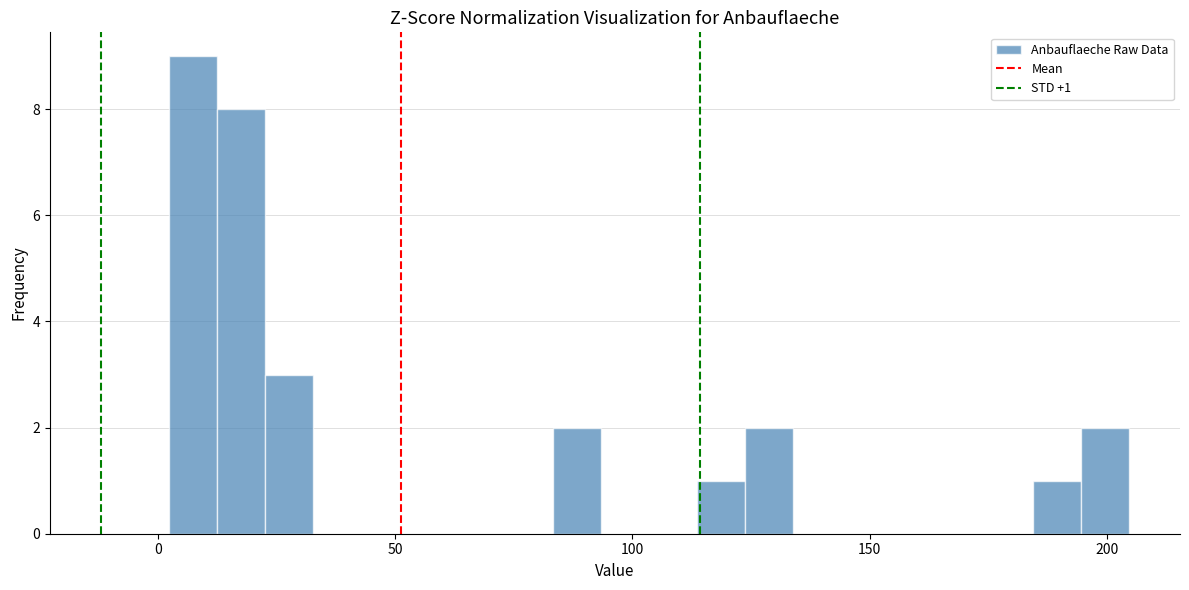

Around what value on the x-axis is the tallest bar? Give the approximate position of its centre, as read against the axis.

5